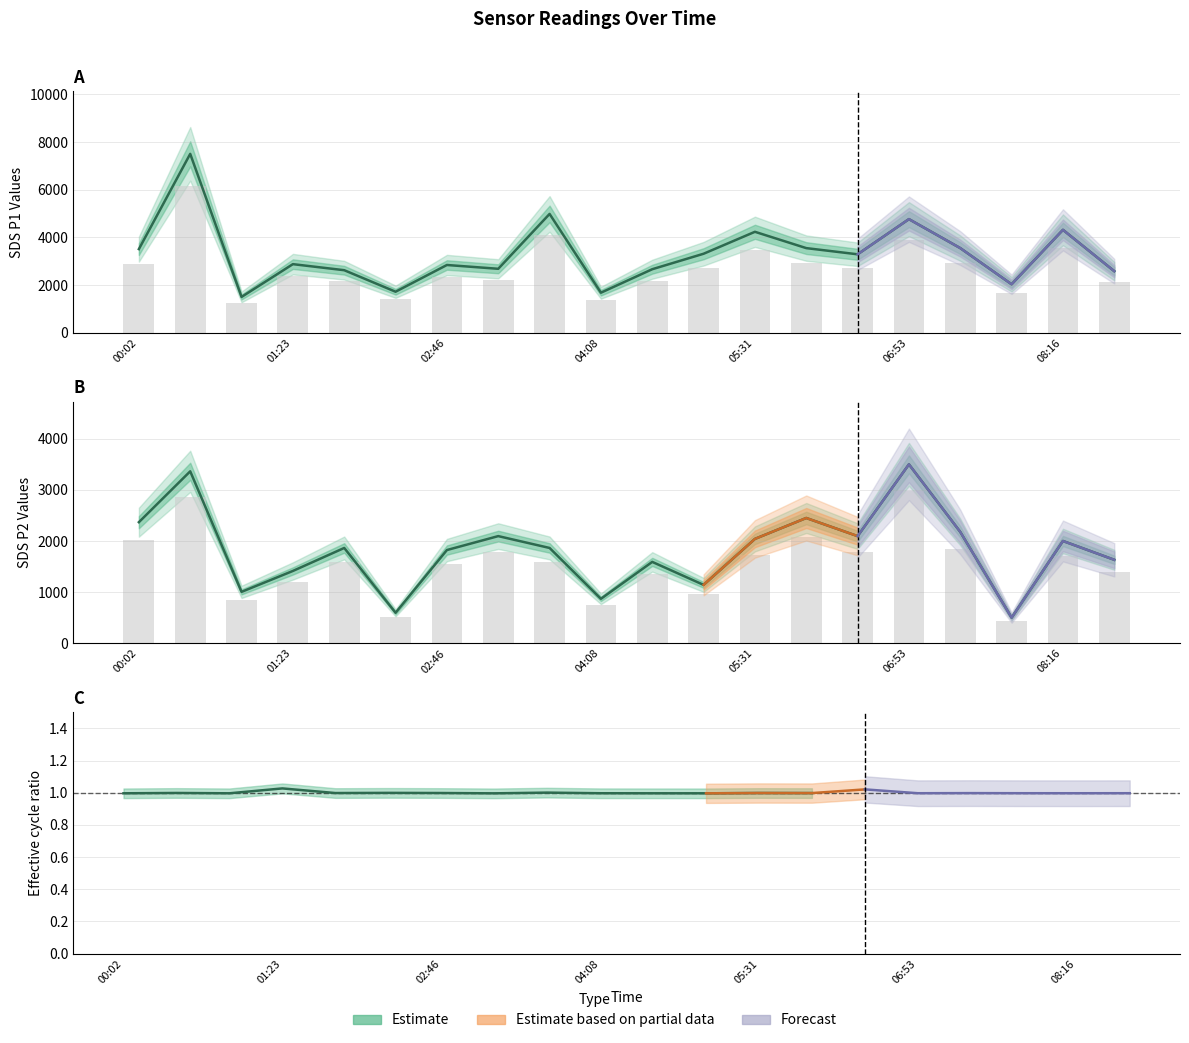

Reading left to right, extract all data points from this chart.

SDS_P1 estimate: 3505.9	7500.0	1500.0	2874.6	2620.9	1718.3	2839.2	2679.9	4980.8	1677.0	2662.2	3311.2	4231.6	3547.2	3287.6	4762.5	3547.2	2031.0	4314.2	2579.6
SDS_P1 bars: 2874.8	6150.0	1230.0	2357.2	2149.2	1409.0	2328.2	2197.6	4084.3	1375.1	2183.0	2715.2	3469.9	2908.7	2695.8	3905.3	2908.7	1665.4	3537.6	2115.3
SDS_P2 estimate: 2368.2	3363.6	1004.5	1413.6	1863.6	595.5	1822.7	2095.5	1863.6	868.2	1590.9	1140.9	2040.9	2450.0	2095.5	3500.0	2177.3	500.0	2000.0	1631.8
SDS_P2 bars: 2013.0	2859.1	853.9	1201.6	1584.1	506.1	1549.3	1781.1	1584.1	738.0	1352.3	969.8	1734.8	2082.5	1781.1	2975.0	1850.7	425.0	1700.0	1387.0